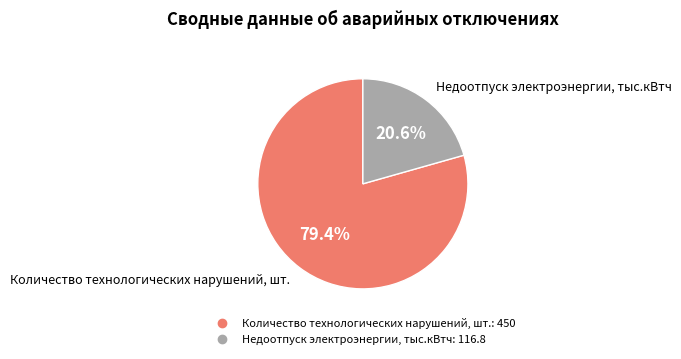

What portion of the pie excludes Количество технологических нарушений, шт.?

20.6%